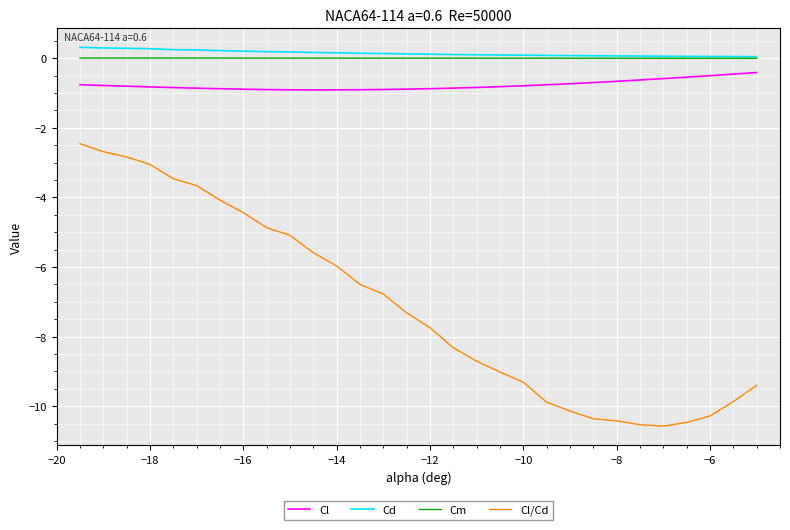

What is the maximum value shown in the chart?

0.3